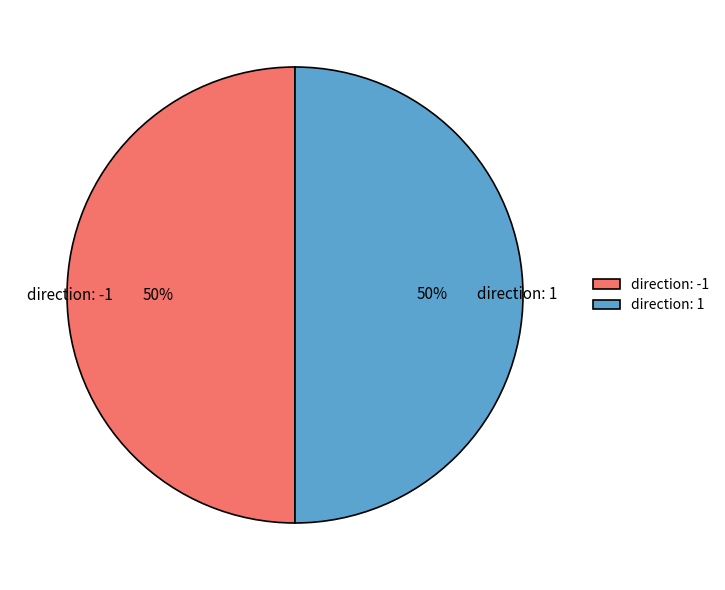

Approximately how many times larger is the value at direction: -1 compared to direction: 1?

1.0